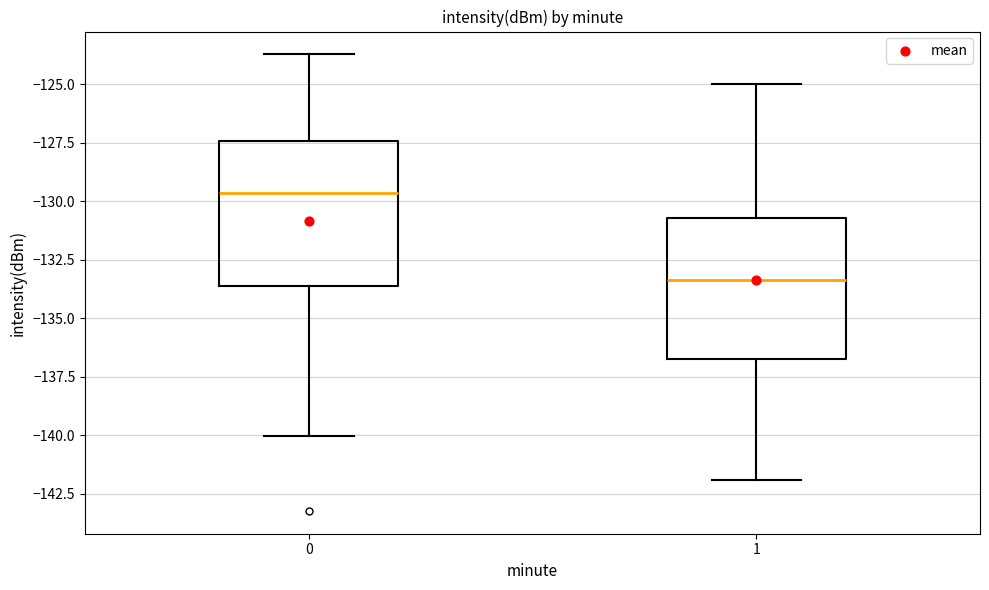

Reading left to right, transcribe this box plot: for each box, give where its median line is, the range the box spans, and where its two whiskers end, as read against the y-axis. The values are not printed on the chart, so give them approximately, as read against the axis.

0: median -129.5, box -133.5 to -127.5, whiskers -140.0 to -123.5
1: median -133.5, box -136.5 to -130.5, whiskers -142.0 to -125.0